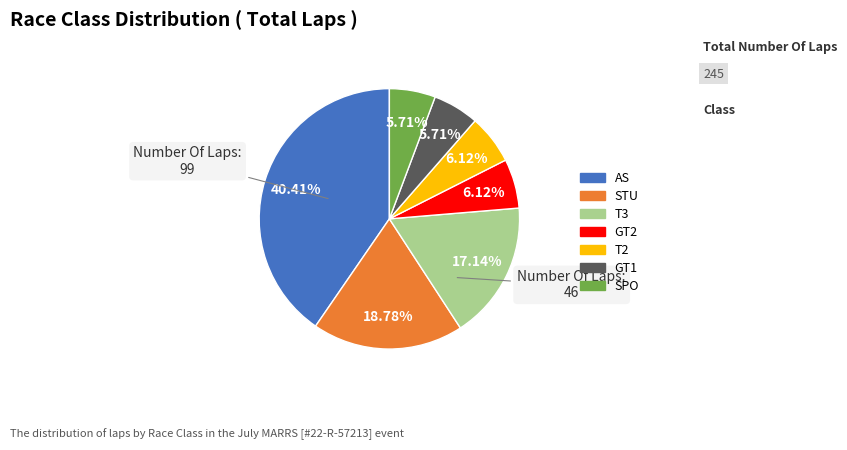

Is there any slice that represents more than half of the pie?

No